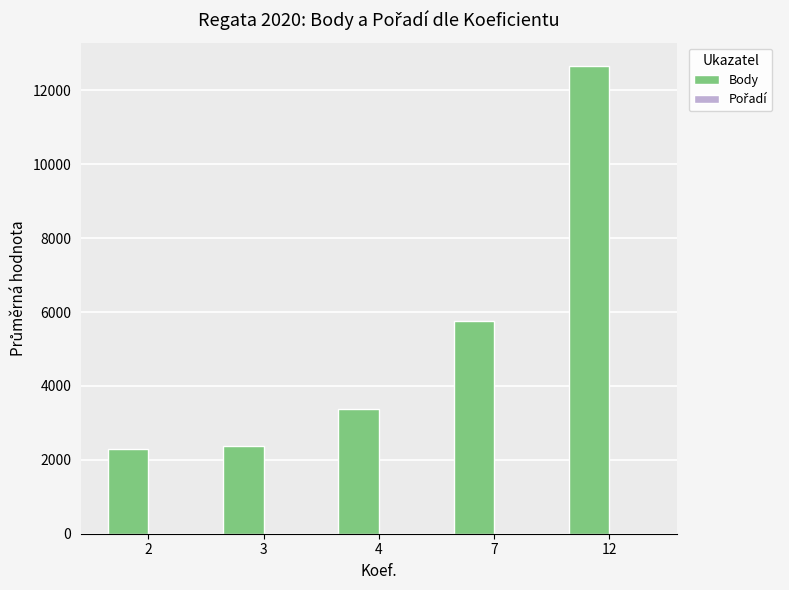

How many groups of bars are there?

5